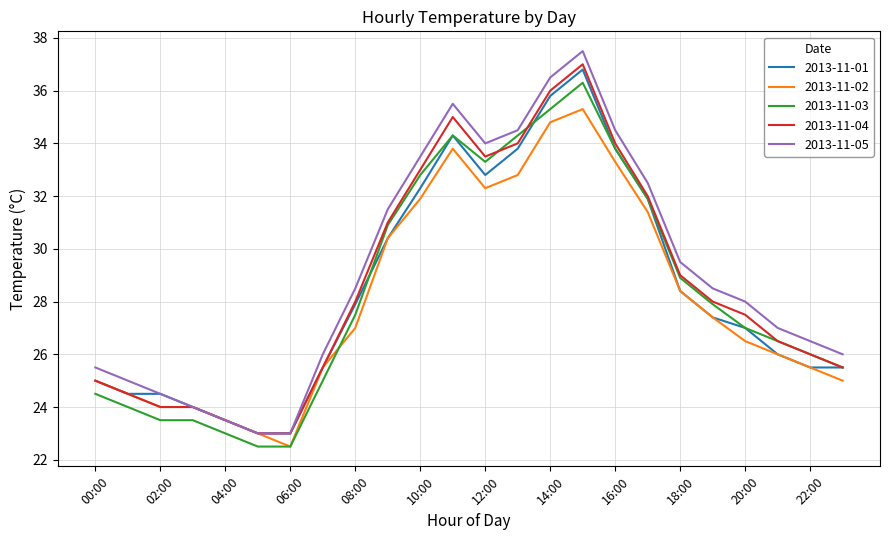

Which series has the widest spread of values?

2013-11-05